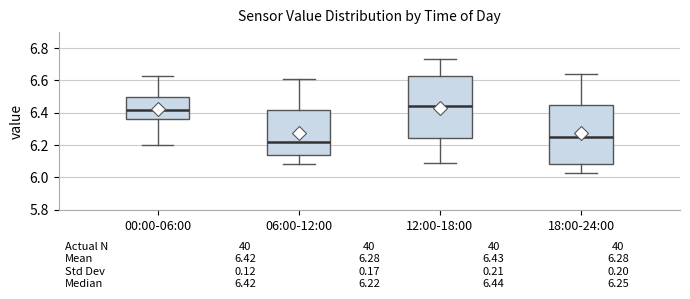

Which box's median line is the lowest?

06:00-12:00